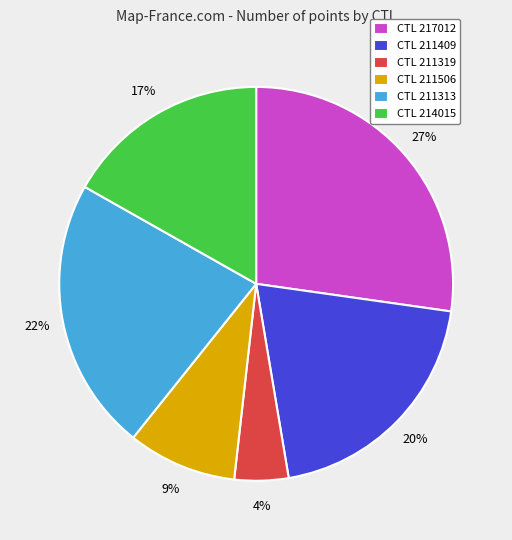

Which has a higher value, CTL 211506 or CTL 211313?

CTL 211313